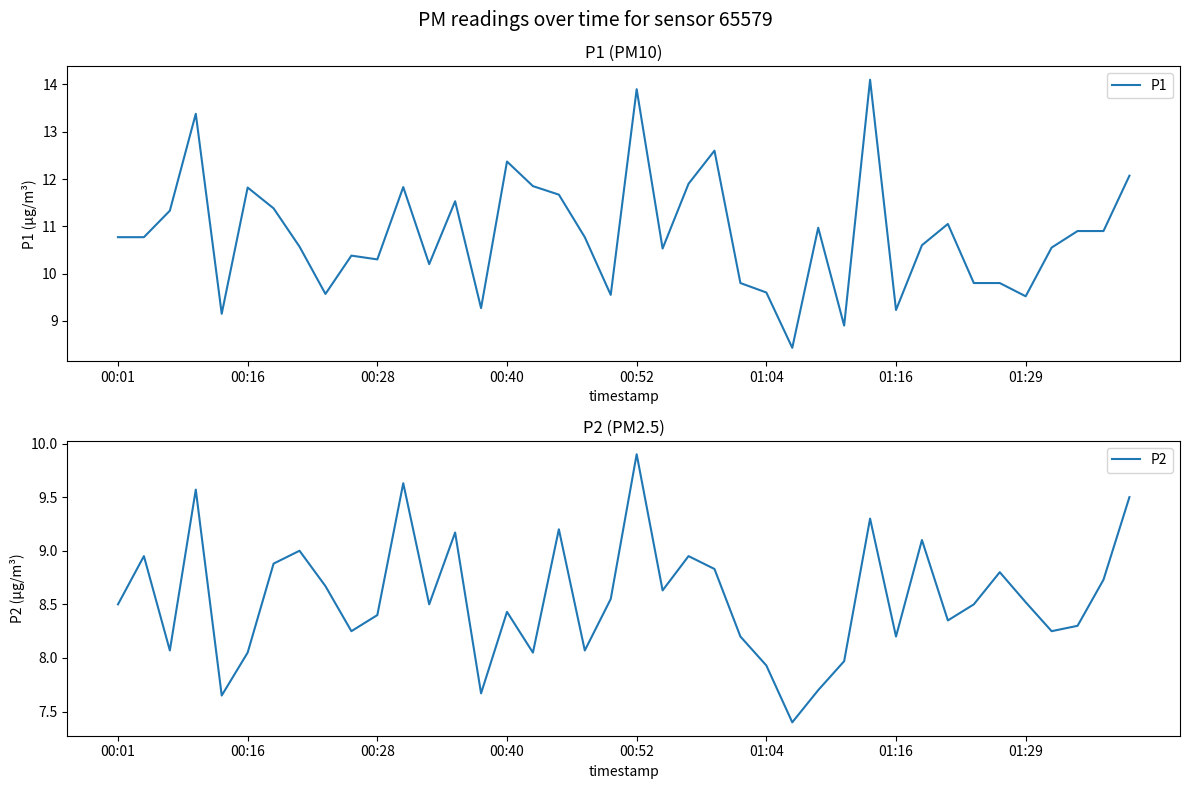

Does the chart have visible grid lines?

No